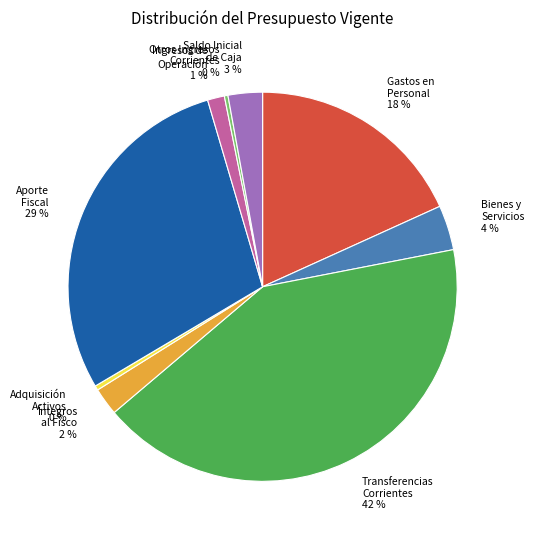

Count the number of slices in the pie.

9